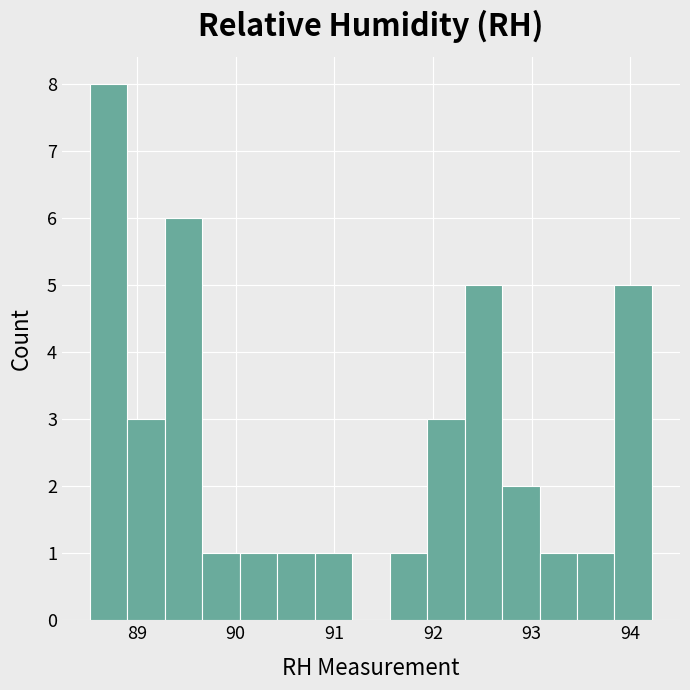

Read against the x-axis, roughly where is the centre of the tallest bar?

88.7